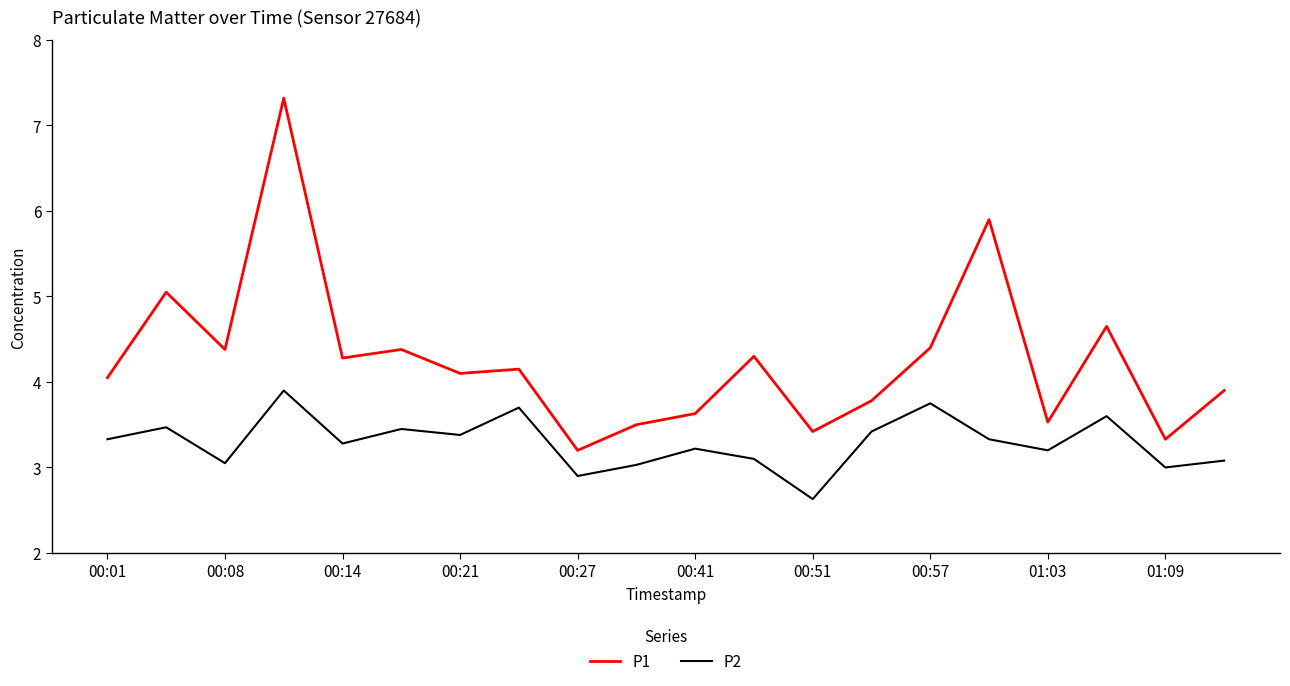

What is the difference between the maximum and minimum values in the P2 series?

1.3